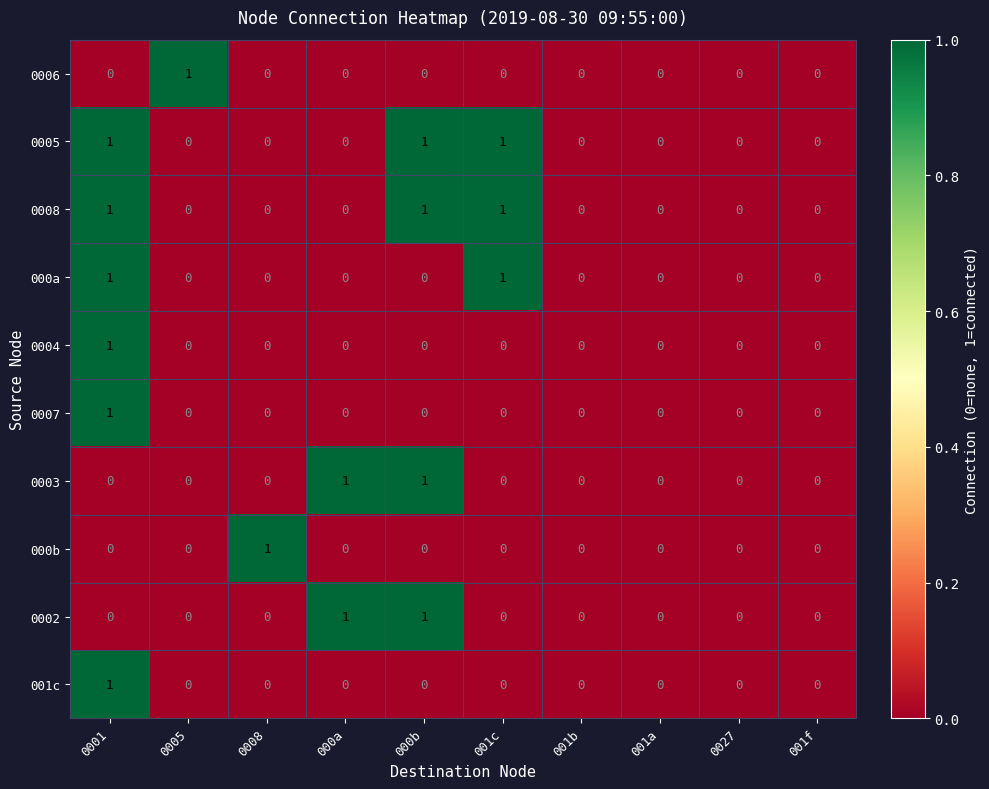

Is the value of 0005 at 001c greater than the value of 0006 at 0001?

Yes